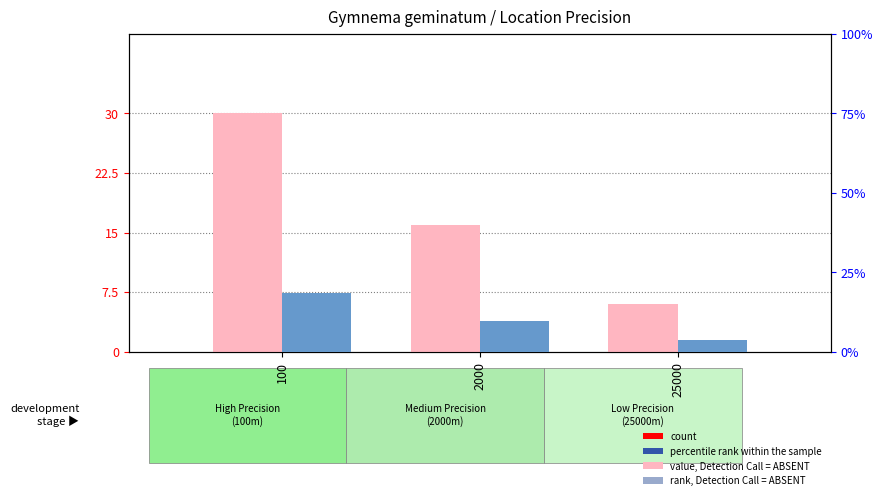

List the series in order of their overall mean, highest first.

count, percentile rank within the sample